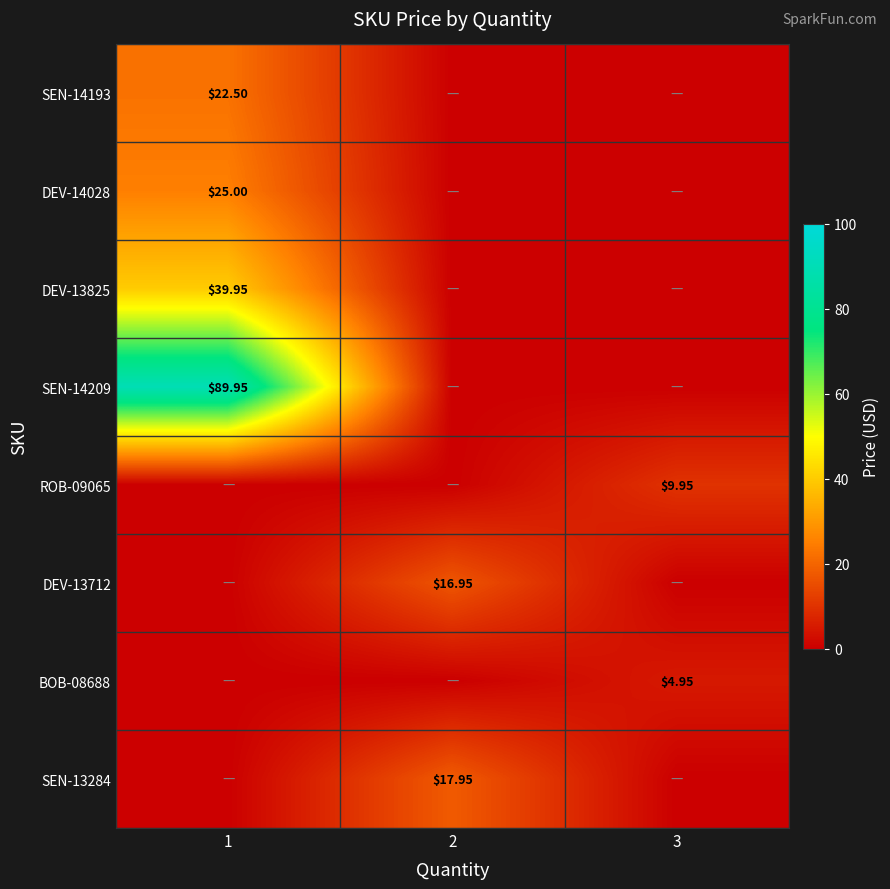

List the labels in order of BOB-08688 value, smallest first.

1, 2, 3